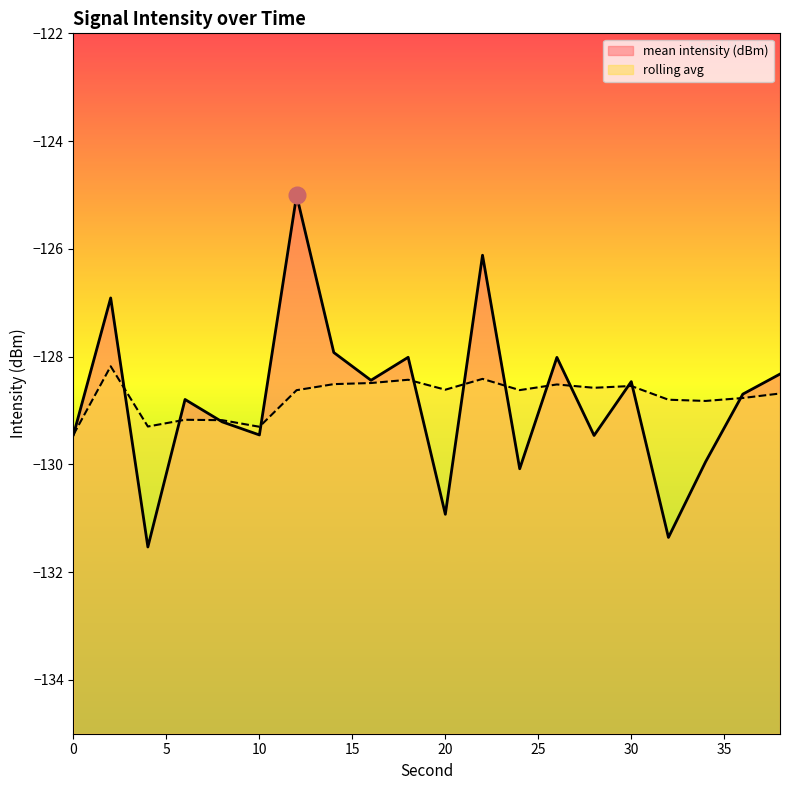

What is the sum of the mean intensity (dBm) values at 8 and 36?

-257.9